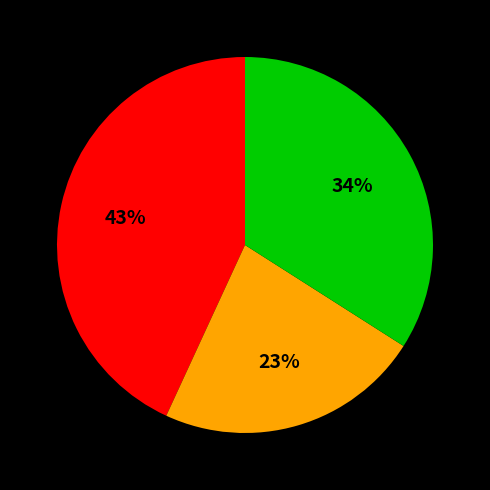

How many segments does this pie chart have?

3